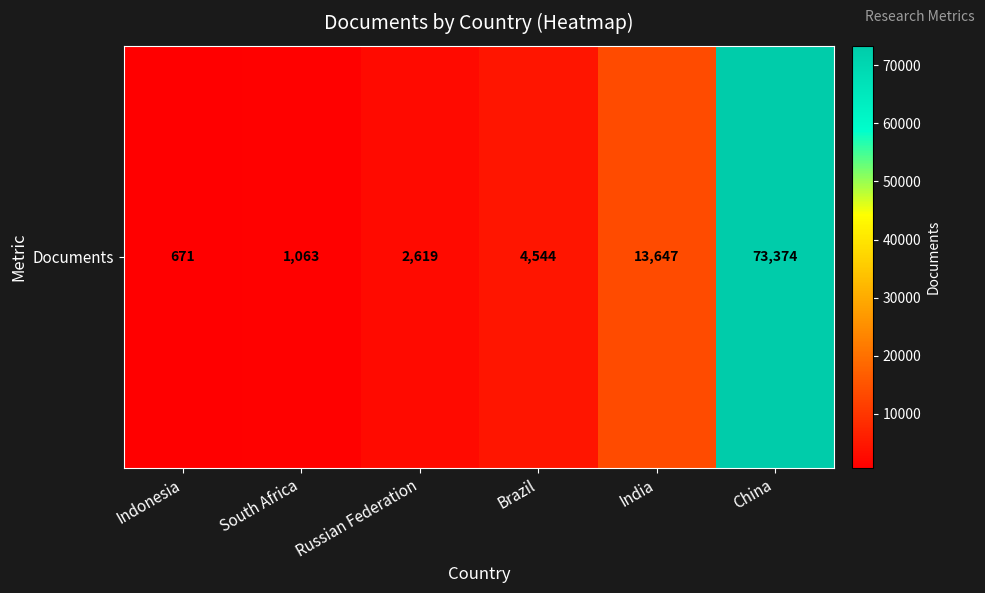

Rank the categories by value from lowest to highest.

Indonesia, South Africa, Russian Federation, Brazil, India, China